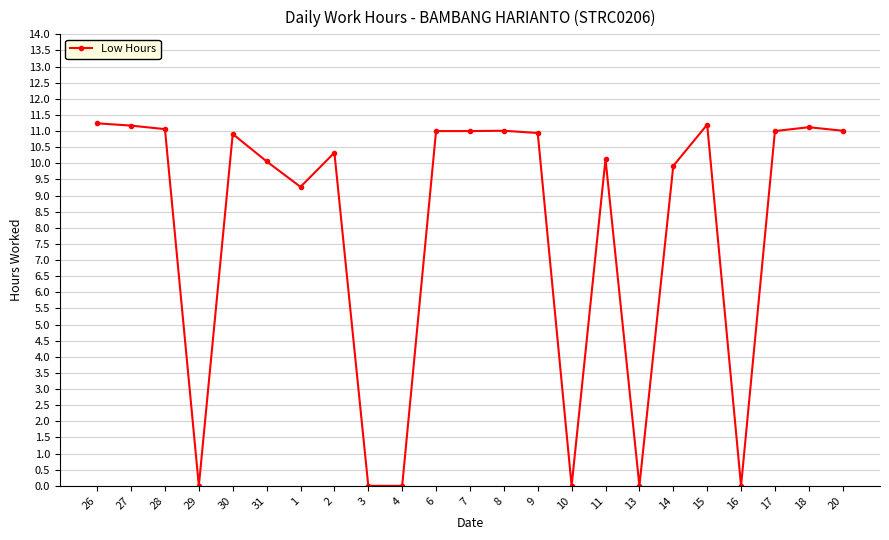

The chart shows a value of 11.2 at 27. True or false?

True